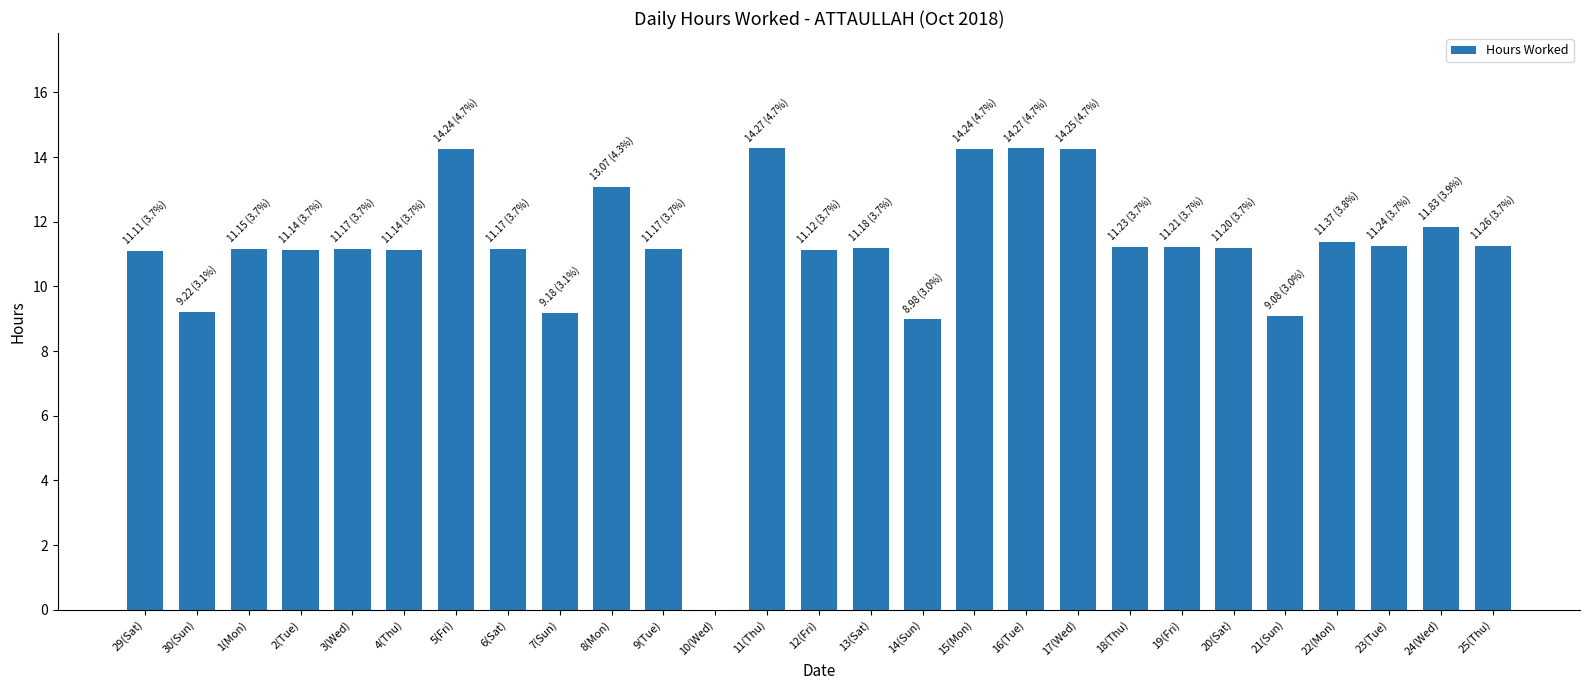

What is the sum of all values?

300.5